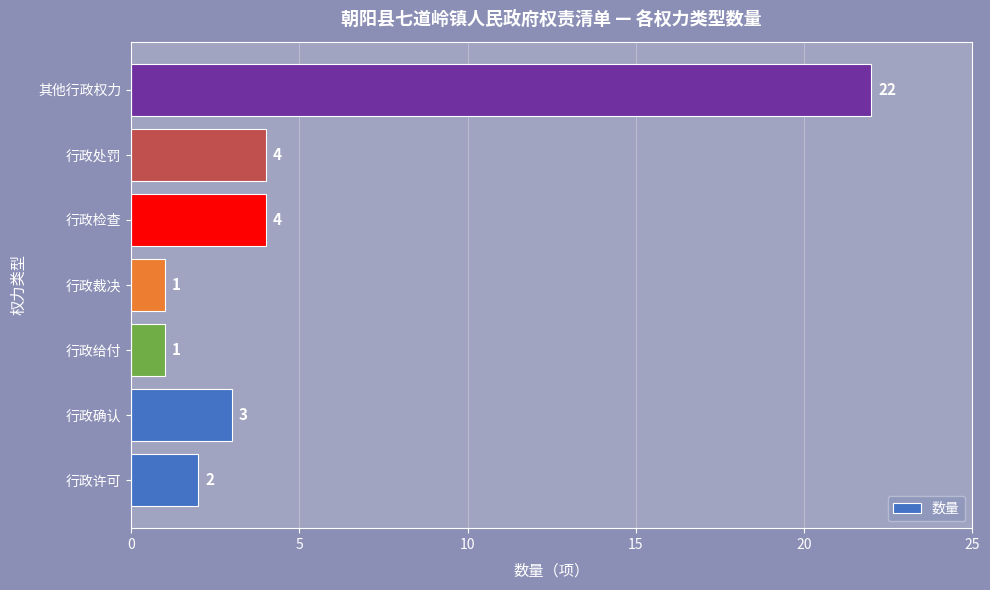

What is the maximum value shown in the chart?

22